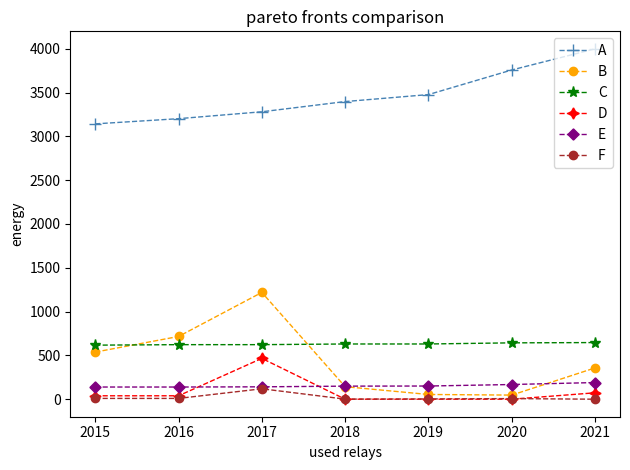

Where is the first local maximum for D?

2017